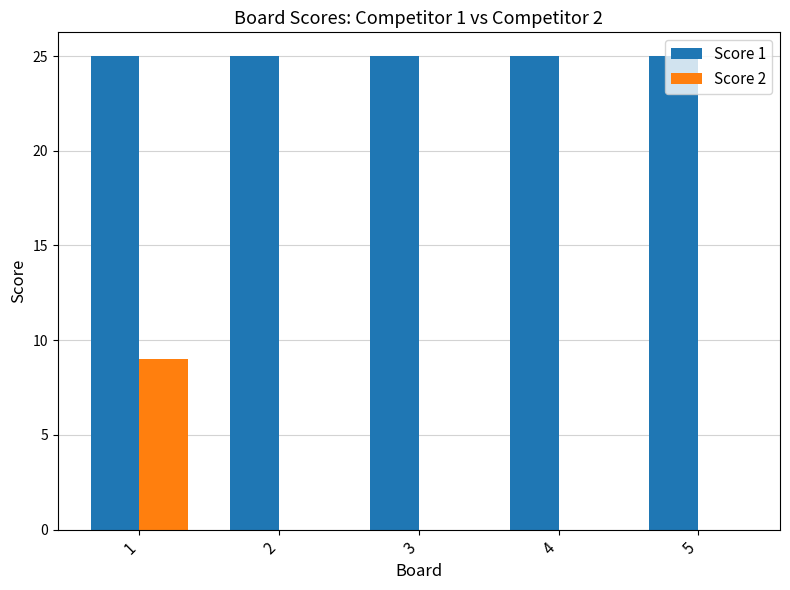

True or false: Score 2 has a value of 5 at 1.

False